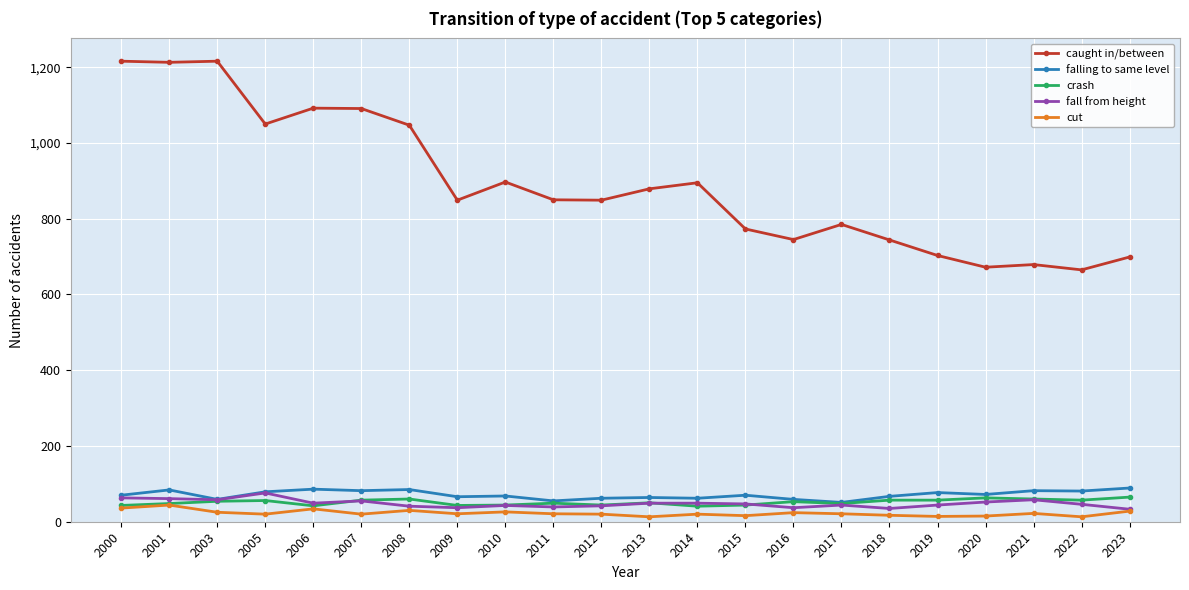

Which series has the largest range (max minus min)?

caught in/between